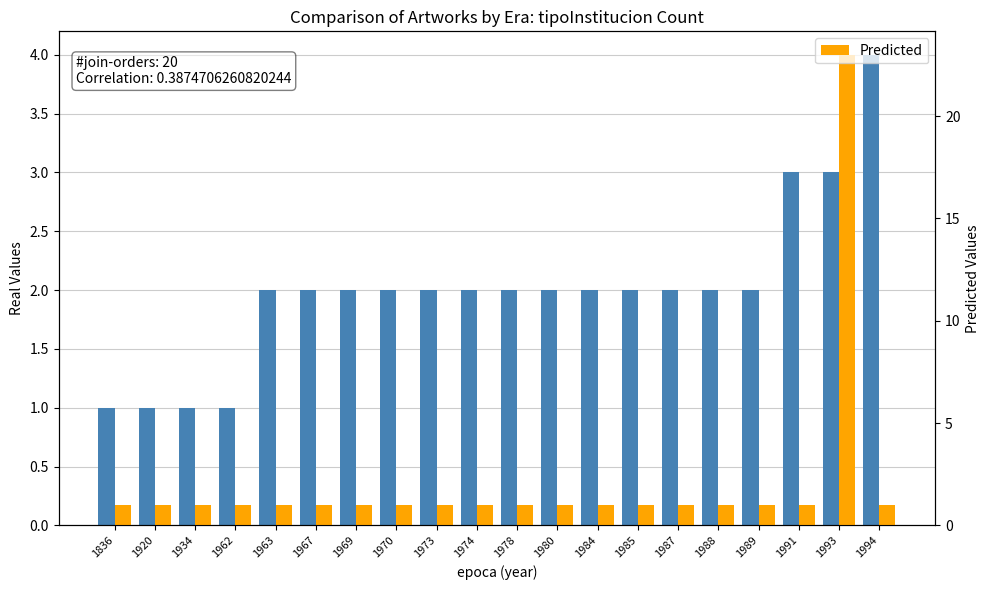

What value does the Real Values series have at 1920?

1